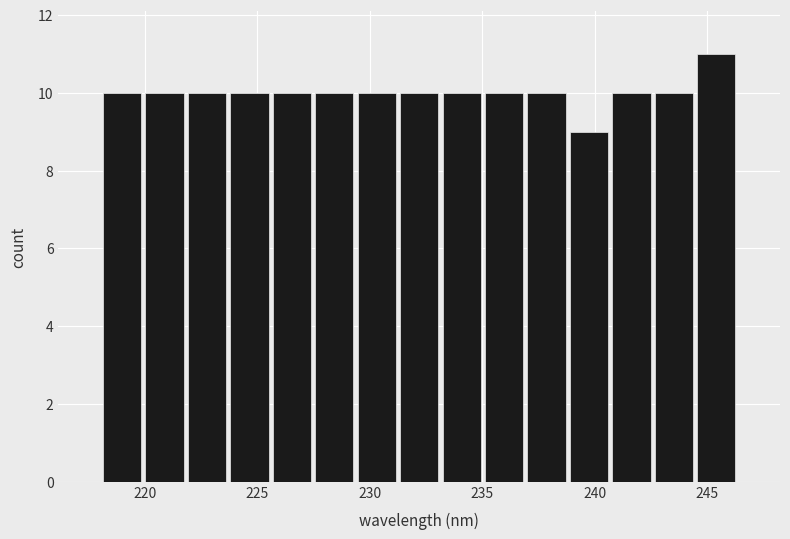

Around what value on the x-axis is the tallest bar? Give the approximate position of its centre, as read against the axis.

245.5